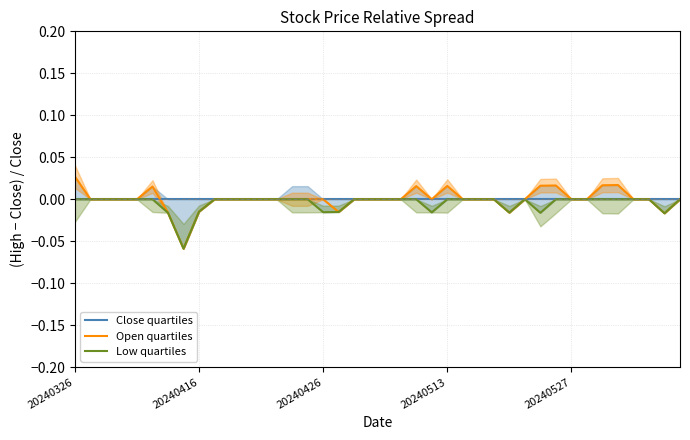

True or false: Close quartiles and Low quartiles intersect in this chart.

False